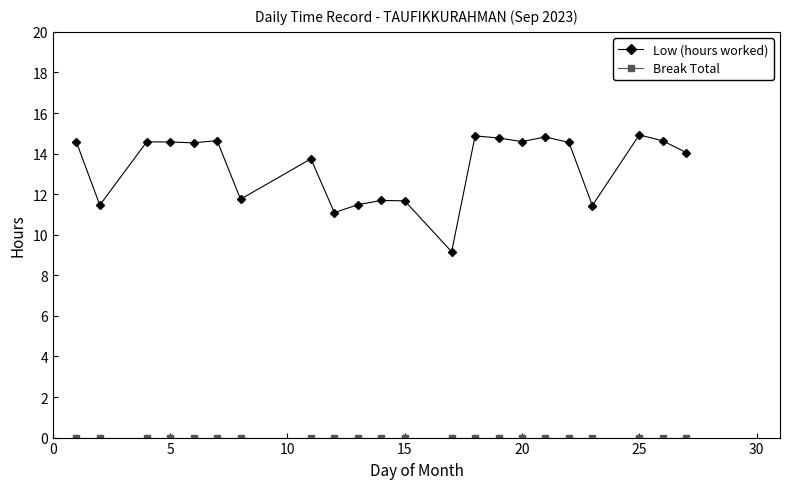

Which series has the largest range (max minus min)?

Low (hours worked)